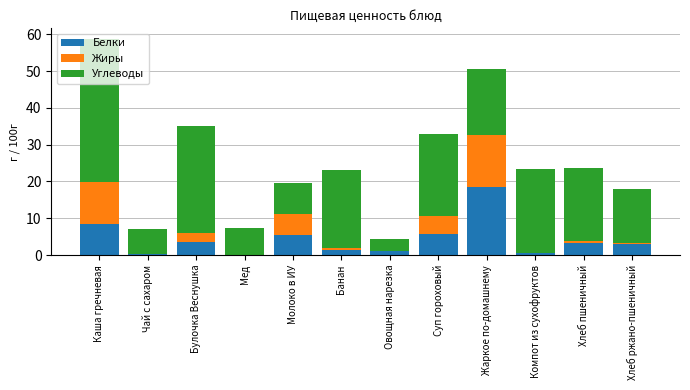

At which category is the sum across all series the highest?

Каша гречневая